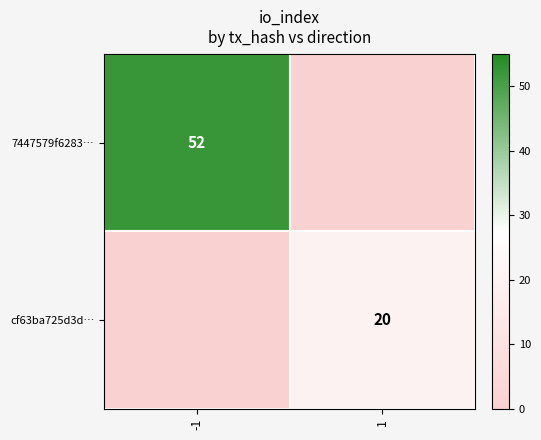

True or false: 7447579f6283… has a value of 52 at -1.

True